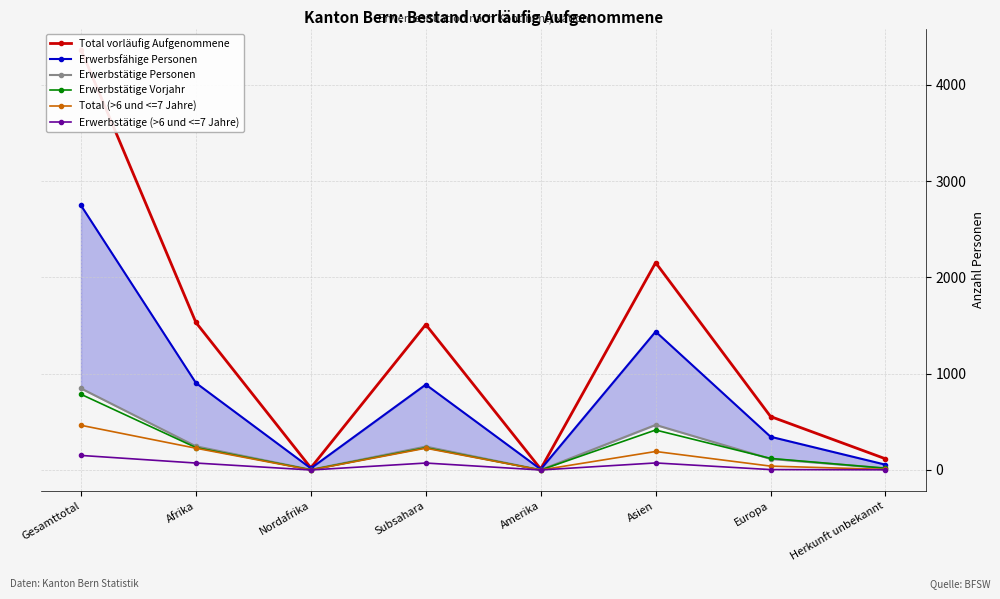

Where is the first local minimum for Erwerbstätige Personen?

Nordafrika